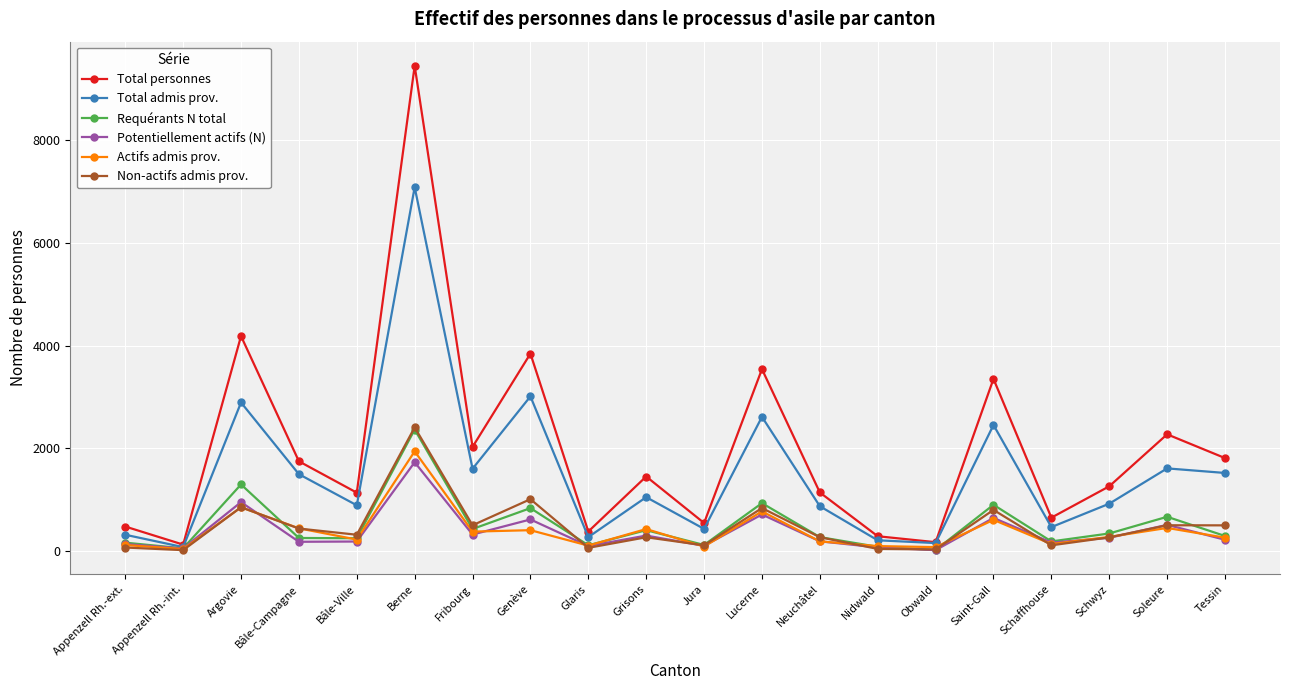

What is the difference between the maximum and minimum values in the Total admis prov. series?

7013